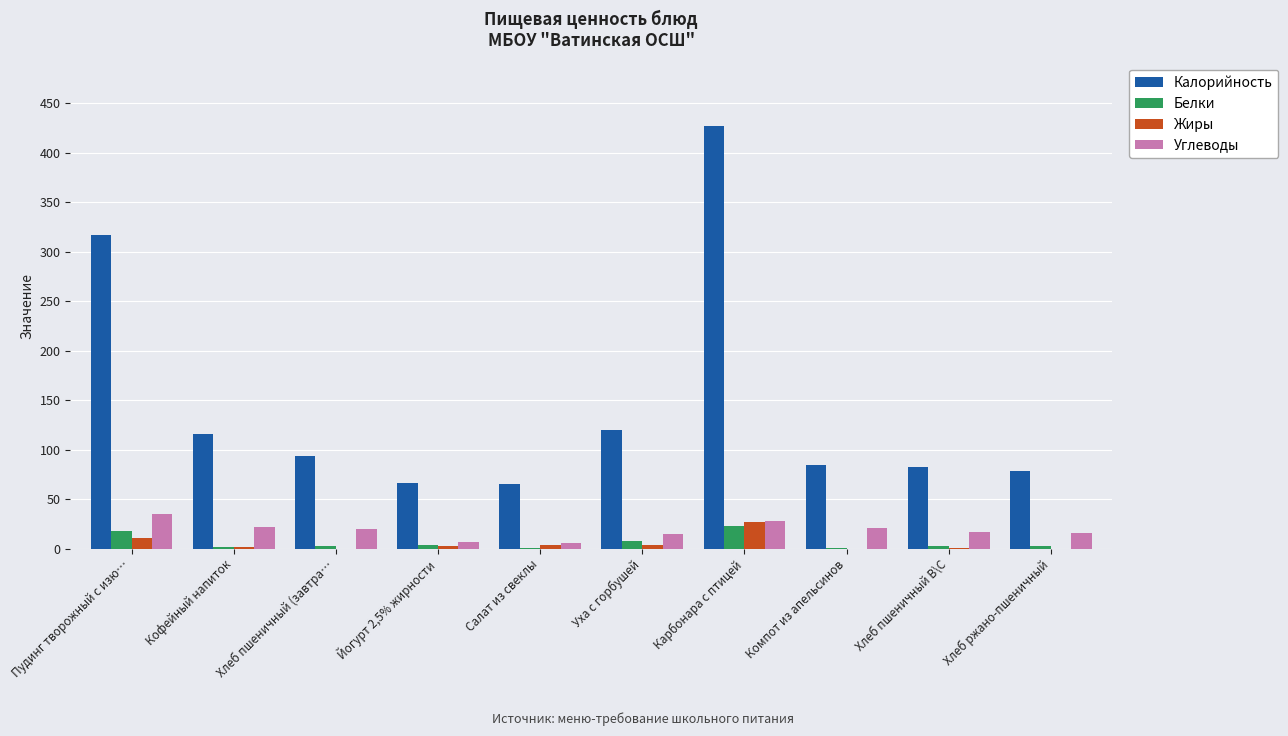

Count the number of categories in the chart.

10